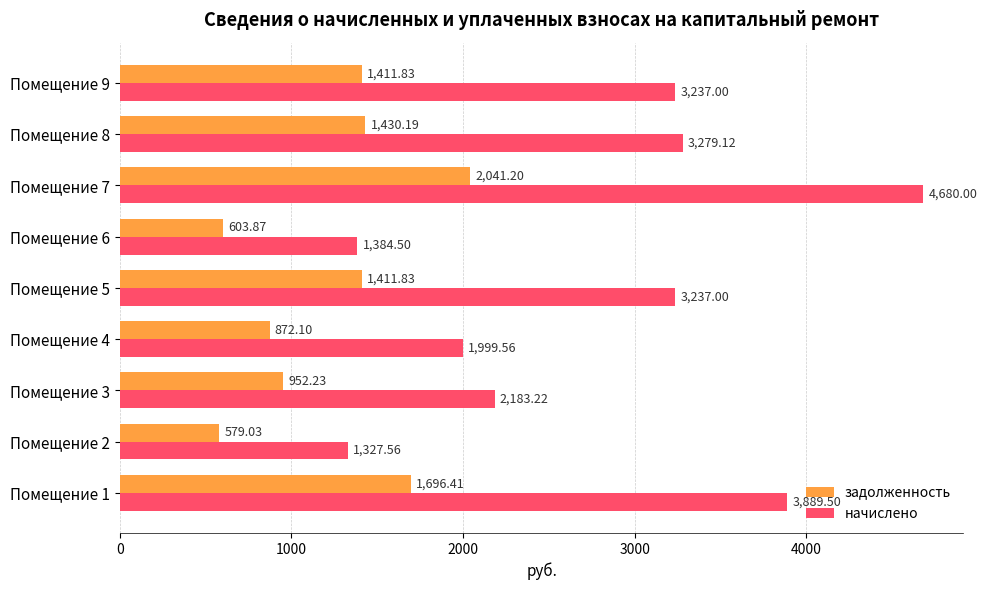

List the series in order of their peak value, lowest first.

задолженность, начислено